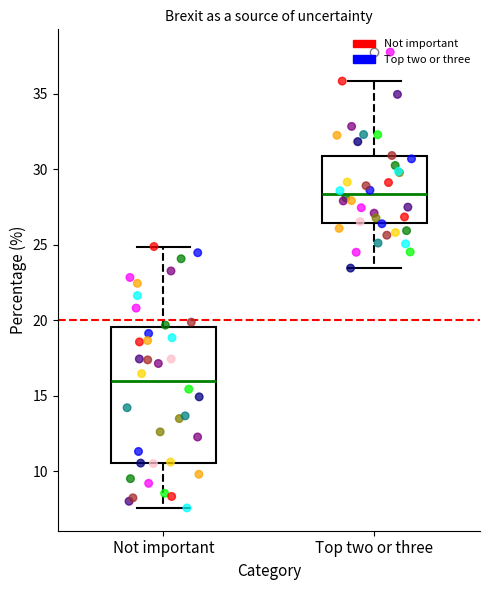

Where is the lower edge of the box for Not important on the y-axis? The values are not printed on the chart, so give them approximately, as read against the axis.

10.5